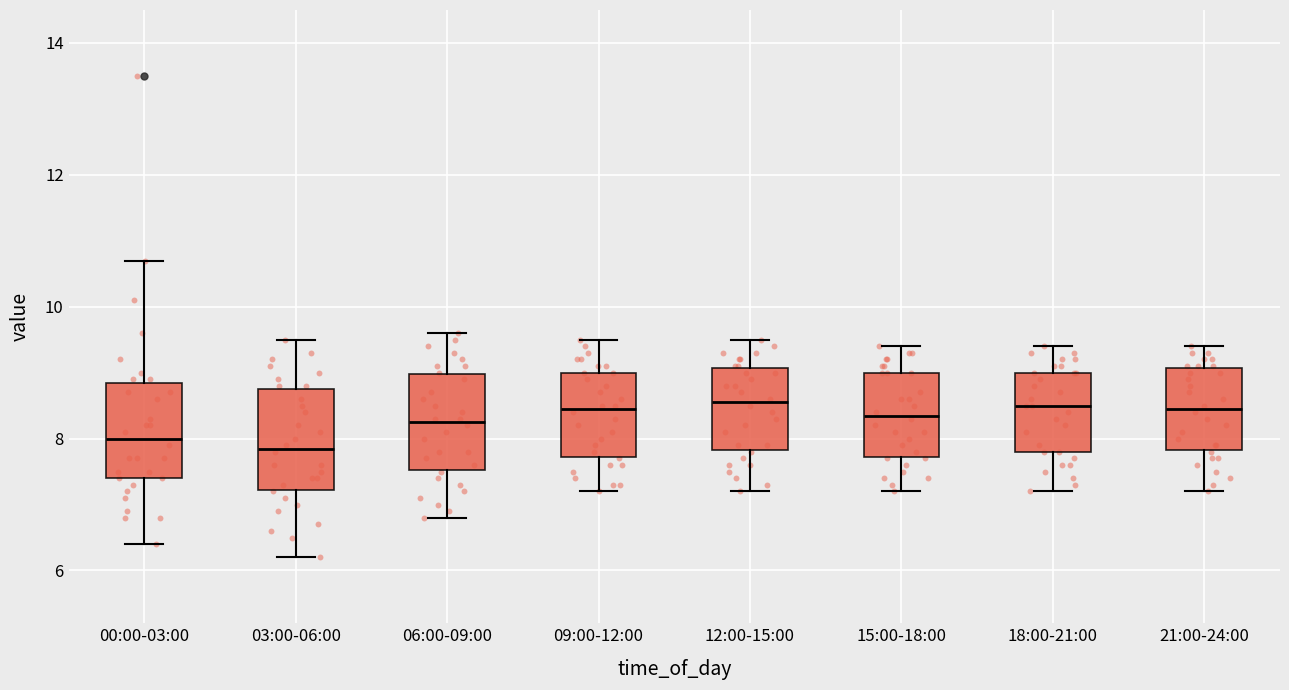

Reading left to right, read every box against the y-axis: the position of its median line, the range the box covers, and the ends of its whiskers. The values are not printed on the chart, so give them approximately, as read against the axis.

00:00-03:00: median 8.0, box 7.4 to 8.8, whiskers 6.4 to 10.8
03:00-06:00: median 7.8, box 7.2 to 8.8, whiskers 6.2 to 9.6
06:00-09:00: median 8.2, box 7.6 to 9.0, whiskers 6.8 to 9.6
09:00-12:00: median 8.4, box 7.8 to 9.0, whiskers 7.2 to 9.6
12:00-15:00: median 8.6, box 7.8 to 9.0, whiskers 7.2 to 9.6
15:00-18:00: median 8.4, box 7.8 to 9.0, whiskers 7.2 to 9.4
18:00-21:00: median 8.6, box 7.8 to 9.0, whiskers 7.2 to 9.4
21:00-24:00: median 8.4, box 7.8 to 9.0, whiskers 7.2 to 9.4